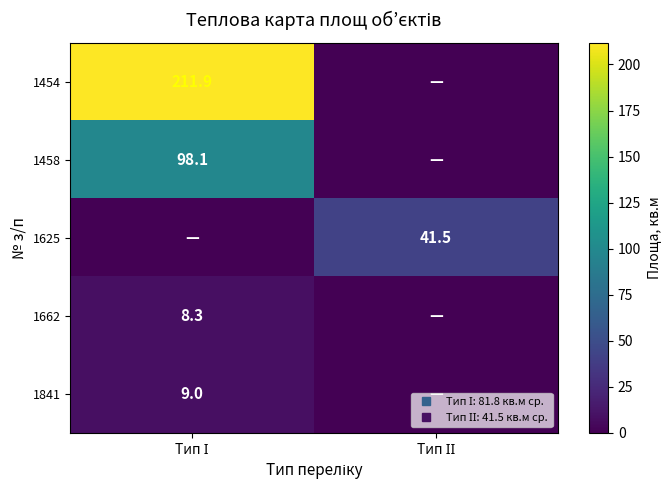

The value of 1662 at Тип І is 14.6. True or false?

False